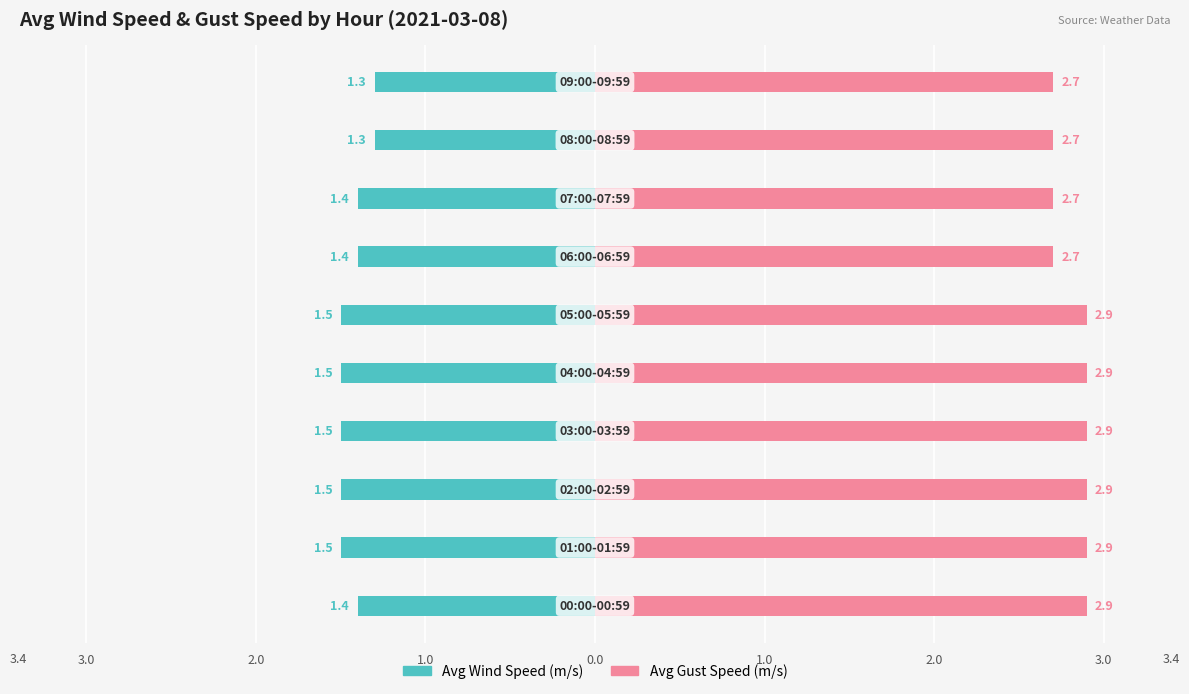

Is it true that Avg Gust Speed (m/s) equals 0.6 at 1.0?

False